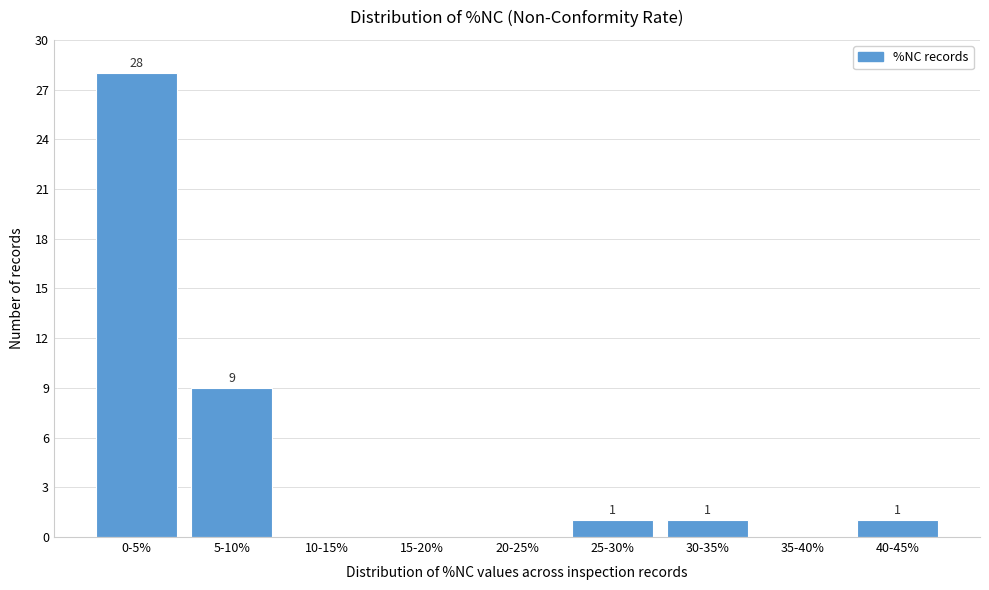

Reading left to right, list all the values displayed in this chart.

0-5%=28	5-10%=9	10-15%=0	15-20%=0	20-25%=0	25-30%=1	30-35%=1	35-40%=0	40-45%=1